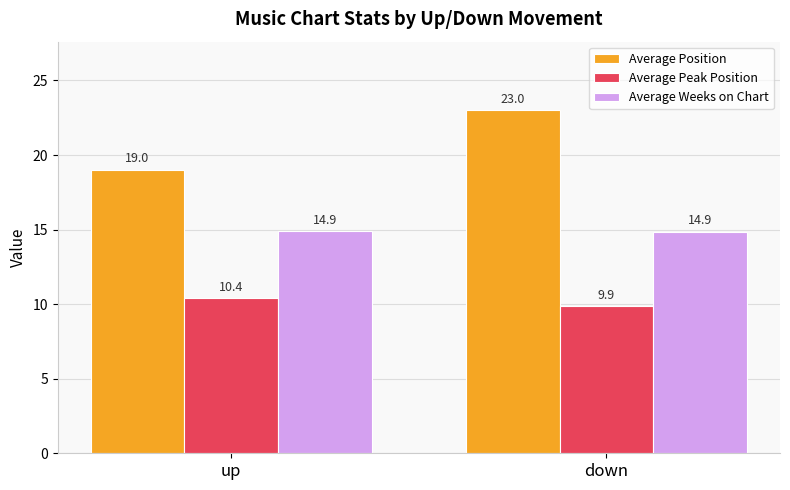

How many data points in Average Position are less than 23?

1